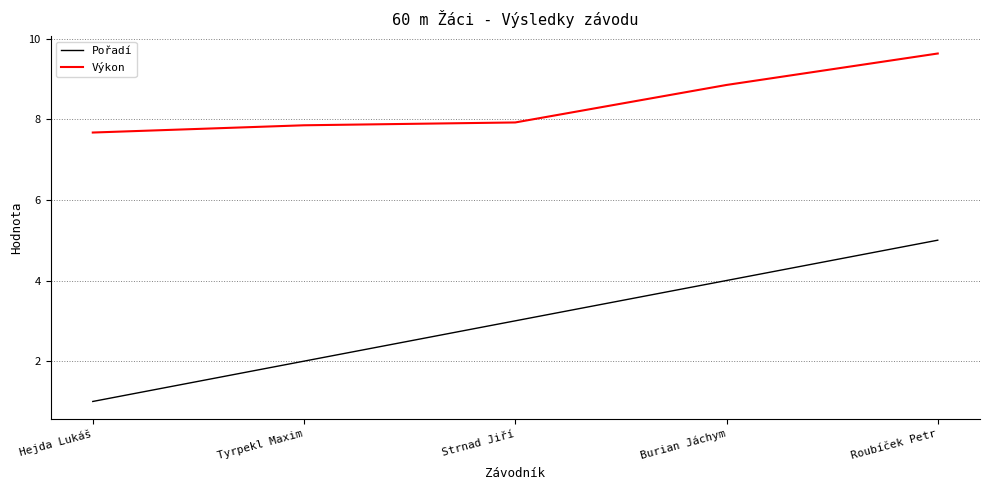

What is the sum of the Pořadí values at Burian Jáchym and Strnad Jiří?

7.0